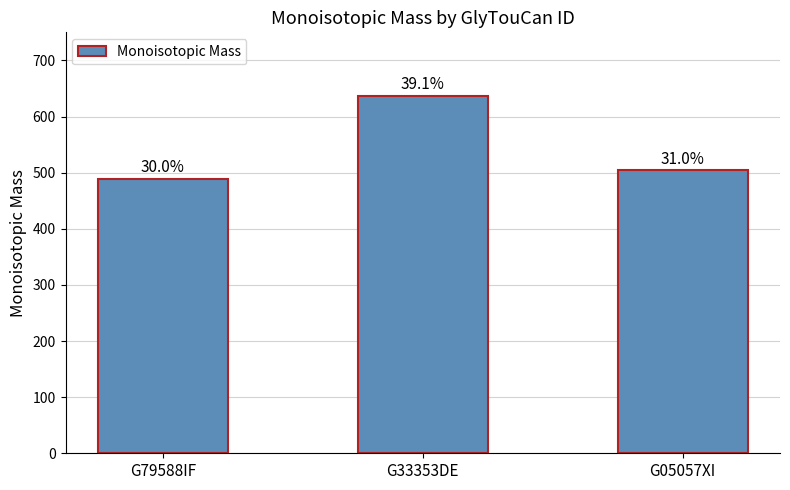

Does the chart contain any negative values?

No